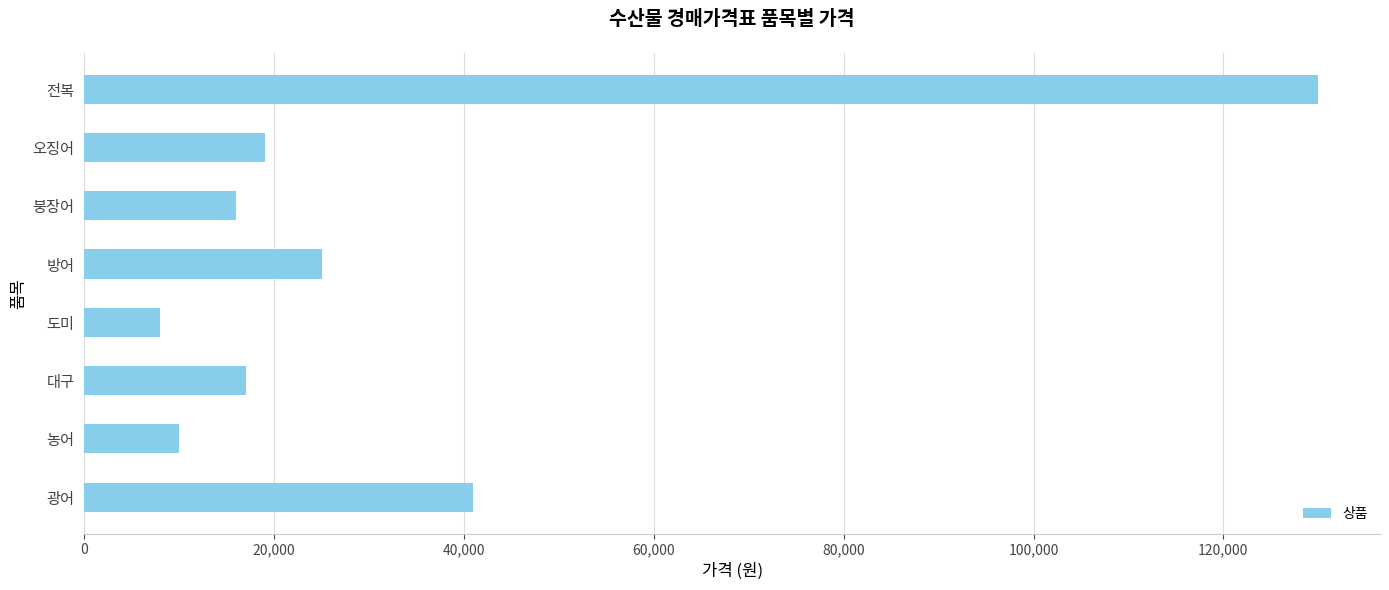

What is the sum of all values?

266000